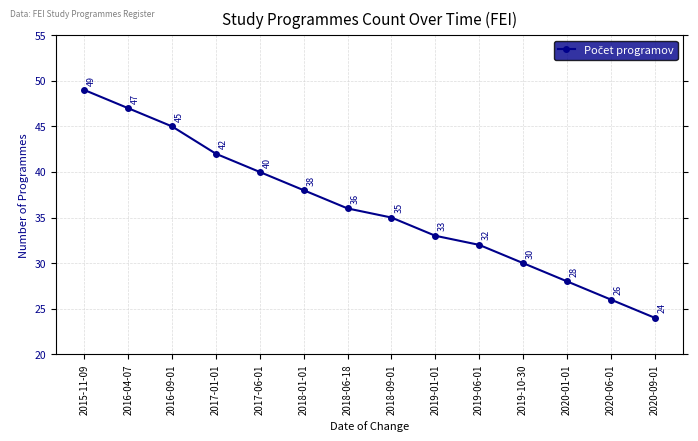

What is the smallest value displayed?

24